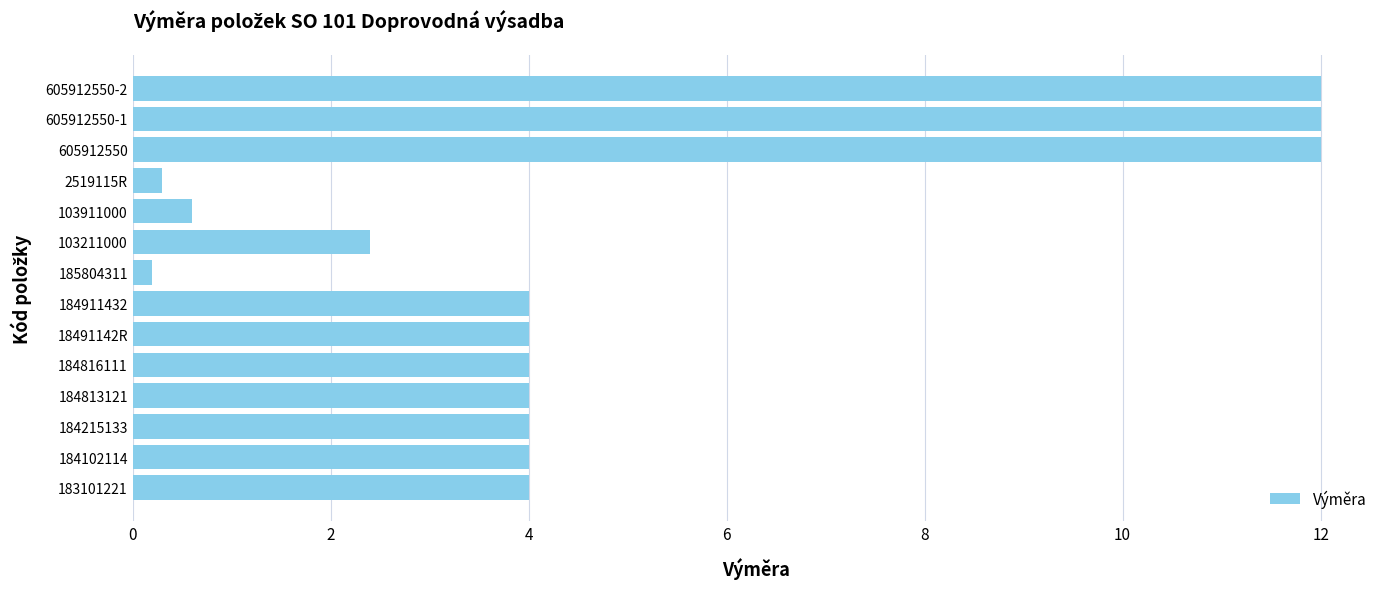

What is the difference between the maximum and second lowest values?

11.7